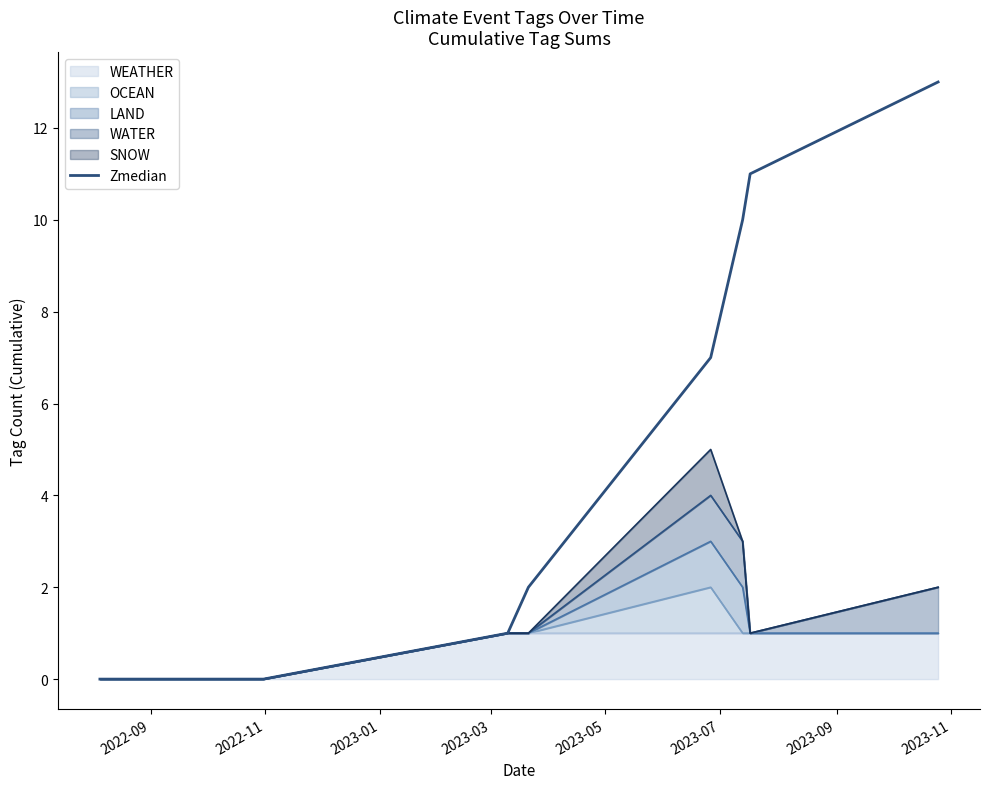

Reading left to right, transcribe all the data shown in this chart.

0	0	1	2	7	10	11	13